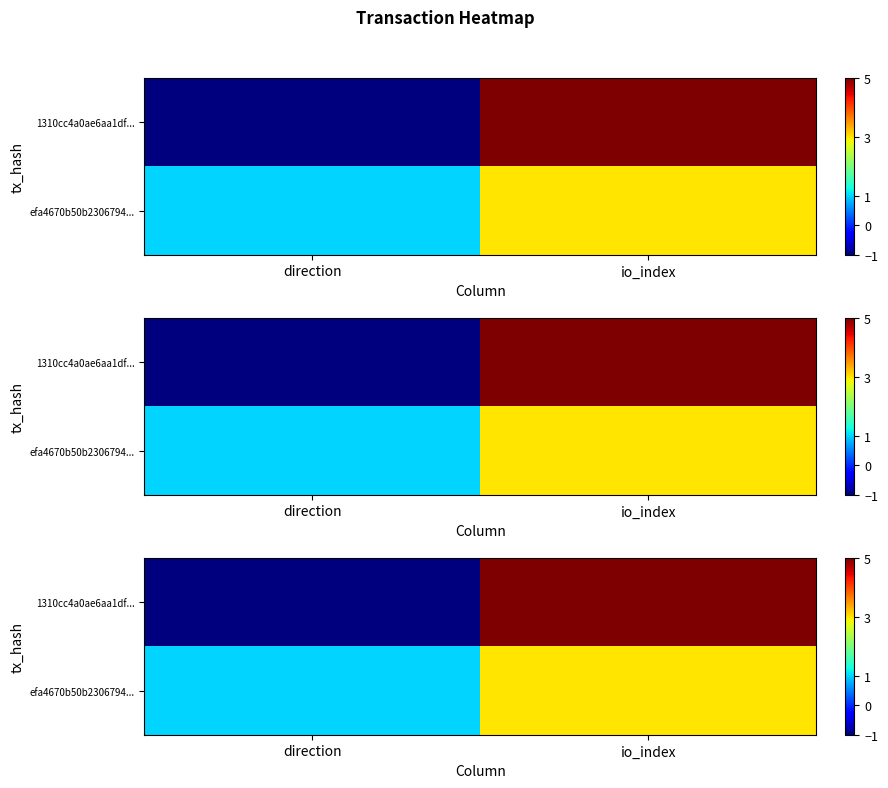

At which category is the sum across all series the highest?

io_index